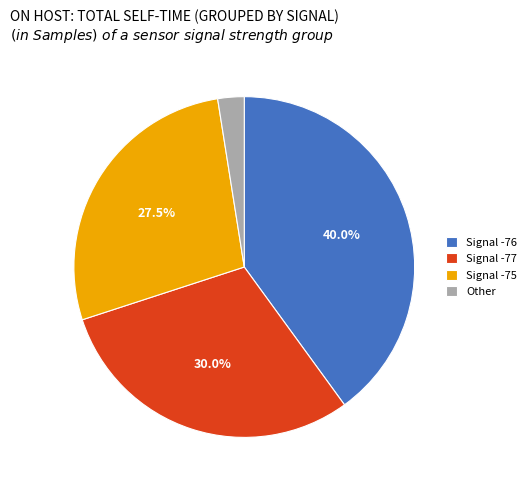

Does Signal -75 represent more than half of the total?

No